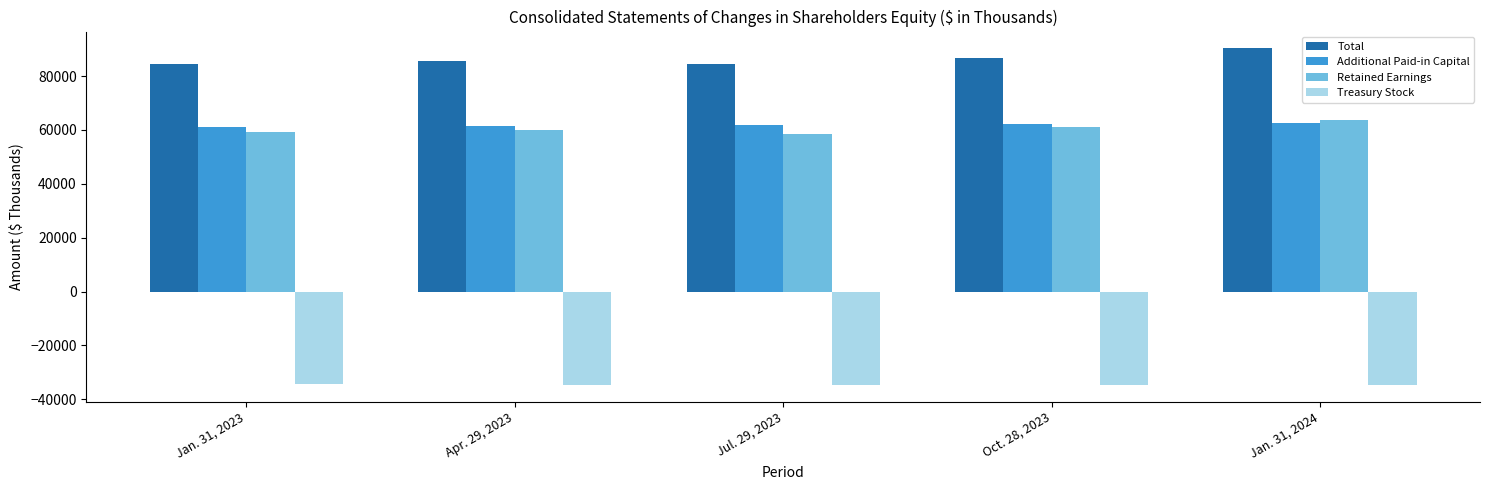

Is the value of Additional Paid-in Capital at Apr. 29, 2023 greater than the value of Total at Jan. 31, 2024?

No